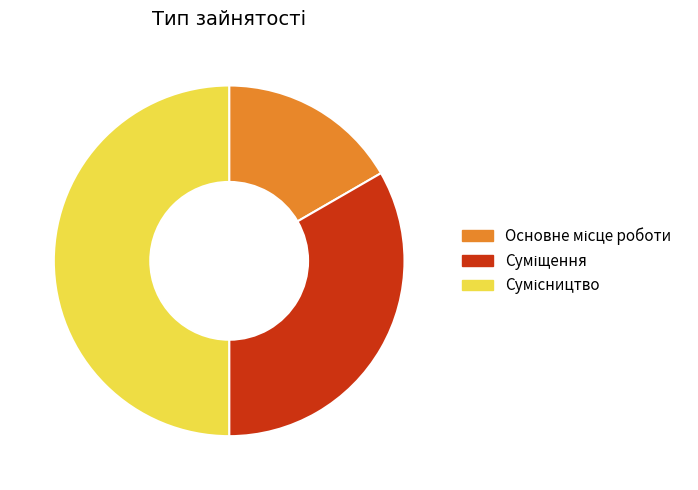

How many segments does this pie chart have?

3